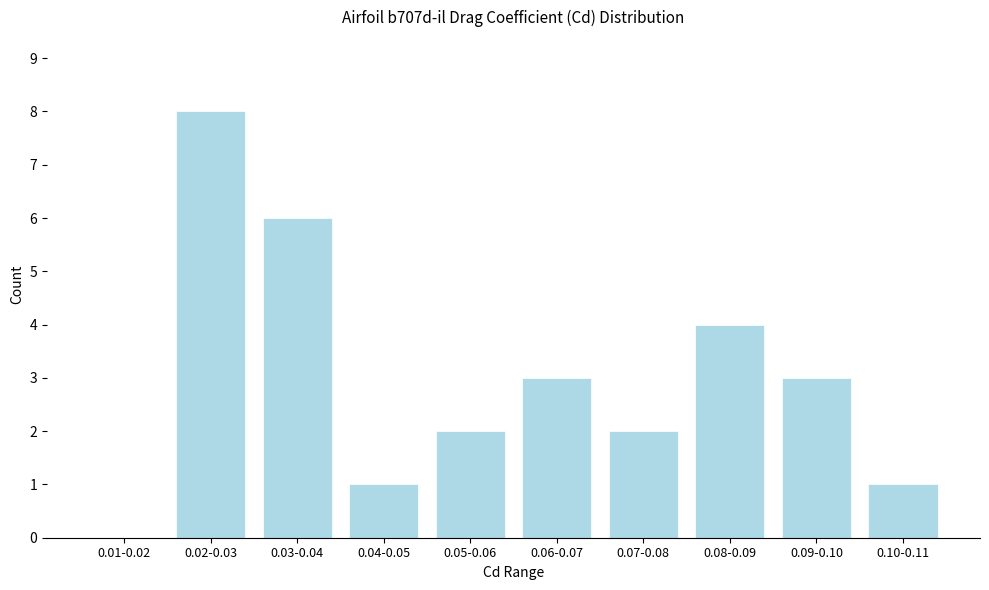

What is the greatest value displayed?

8